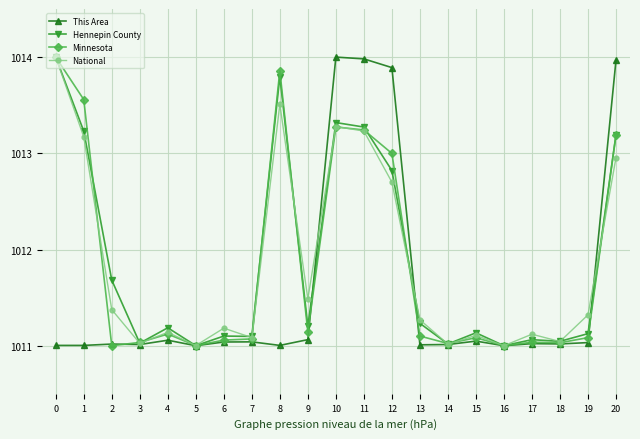

Is it true that This Area equals 395.4 at 10?

False